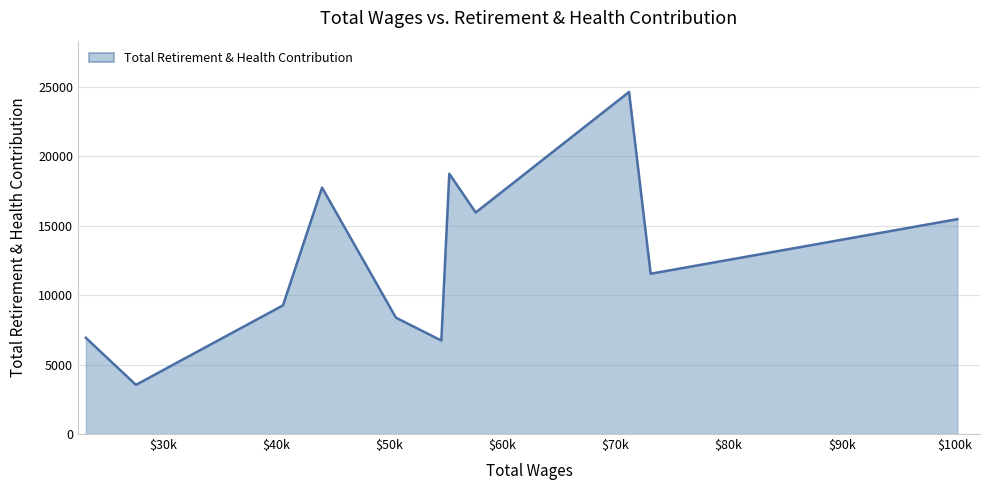

What is the maximum value shown in the chart?

24645